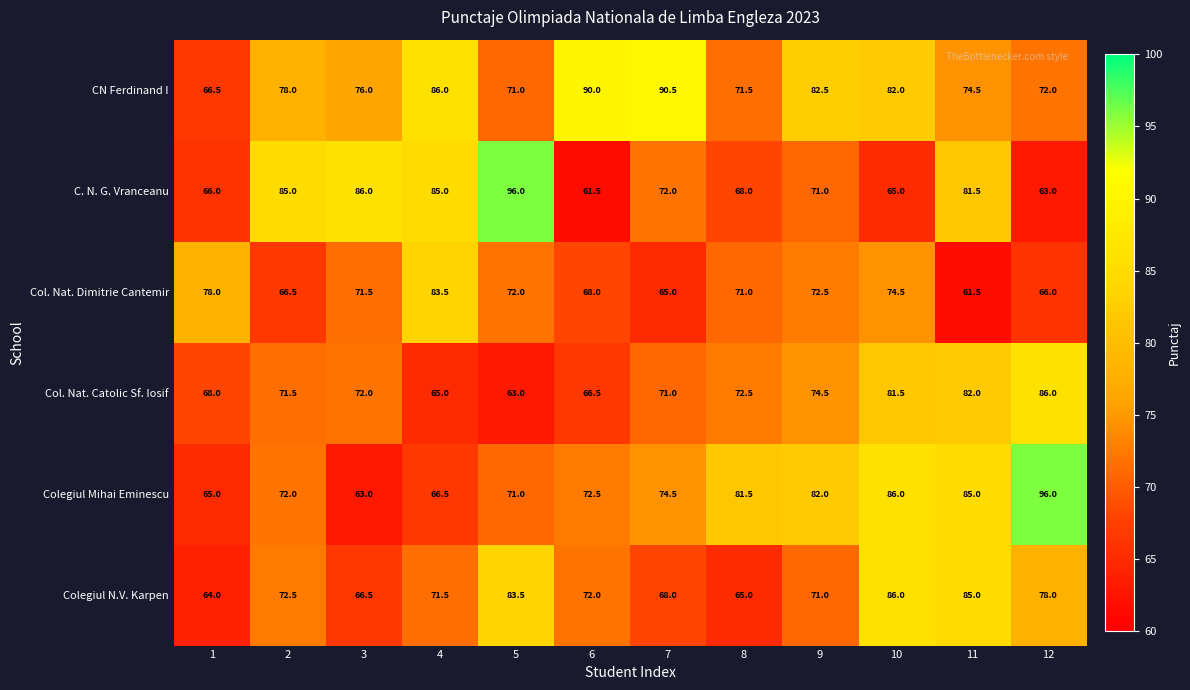

The value of Col. Nat. Dimitrie Cantemir at 9 is 16.2. True or false?

False